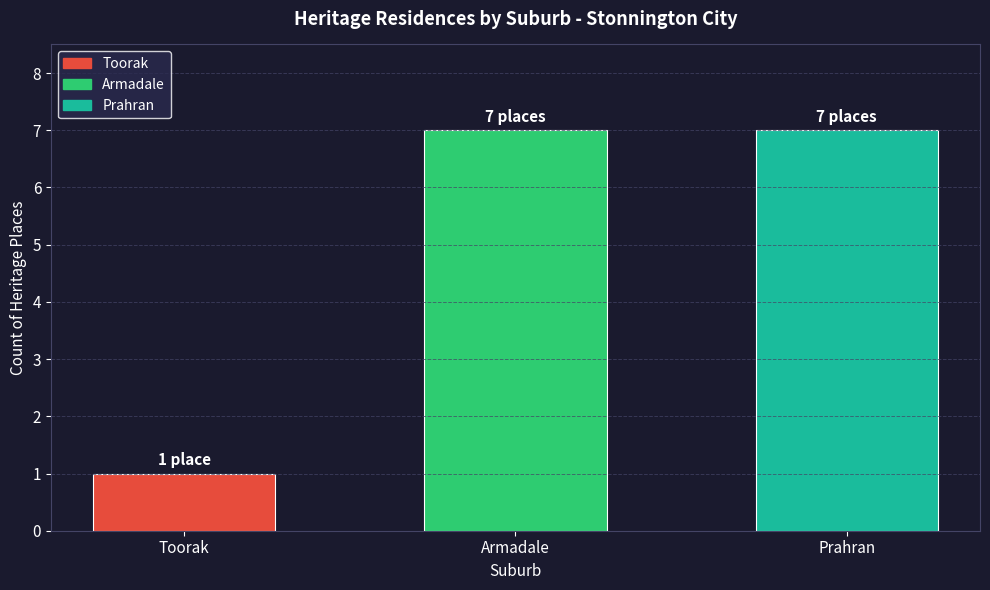

How many values are between 1 and 7?

3